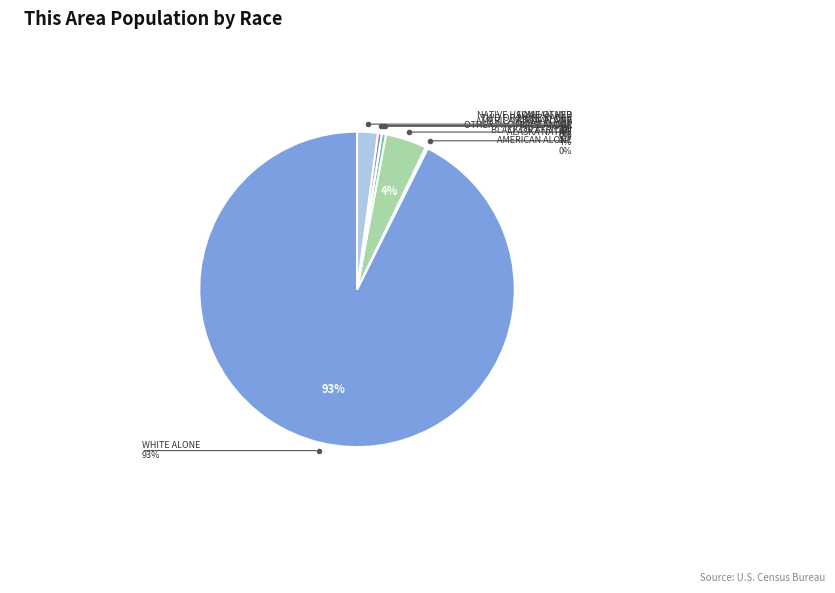

Is it true that AMERICAN INDIAN AND ALASKA NATIVE is 4% of the pie?

True